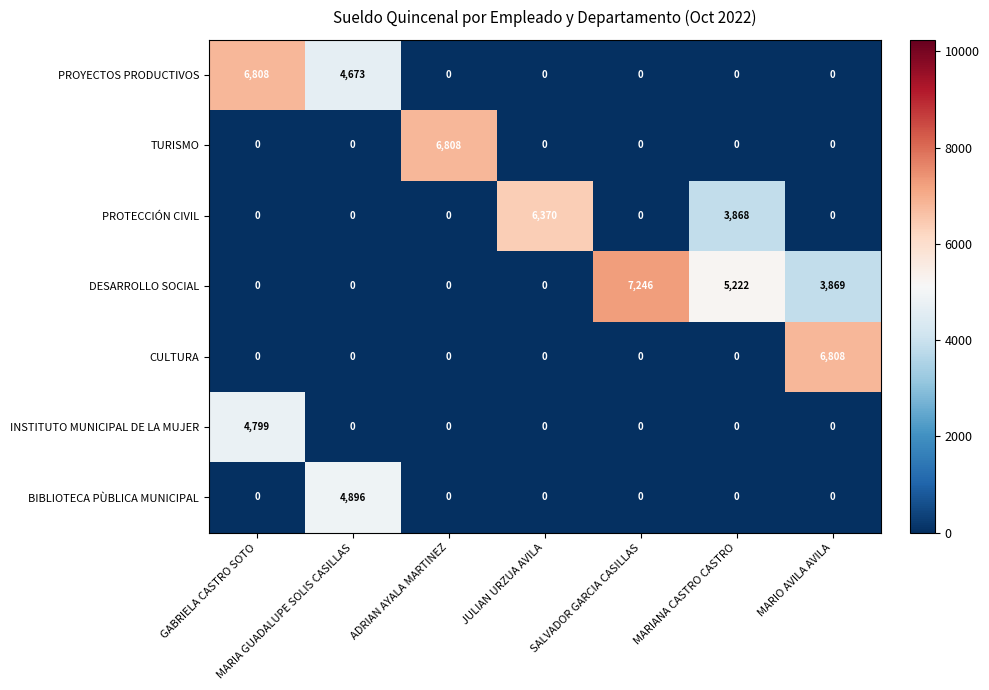

Is it true that BIBLIOTECA PÙBLICA MUNICIPAL equals 0 at ADRIAN AYALA MARTINEZ?

True